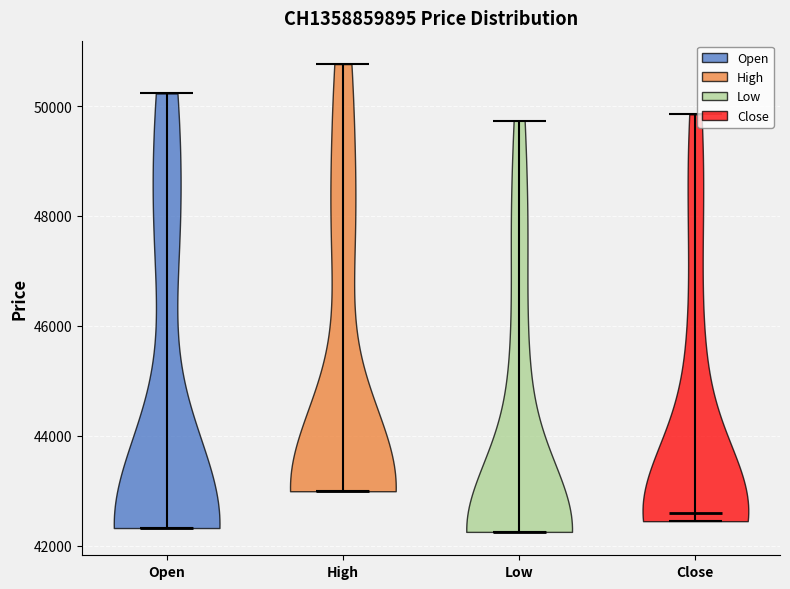

Reading left to right, read every violin against the y-axis: where its median line is, and the lowest and highest points it reaches. The values are not printed on the chart, so give them approximately, as read against the axis.

Open: median line 42400, lowest point 42400, highest point 50200
High: median line 43000, lowest point 43000, highest point 50800
Low: median line 42200, lowest point 42200, highest point 49800
Close: median line 42600, lowest point 42400, highest point 49800